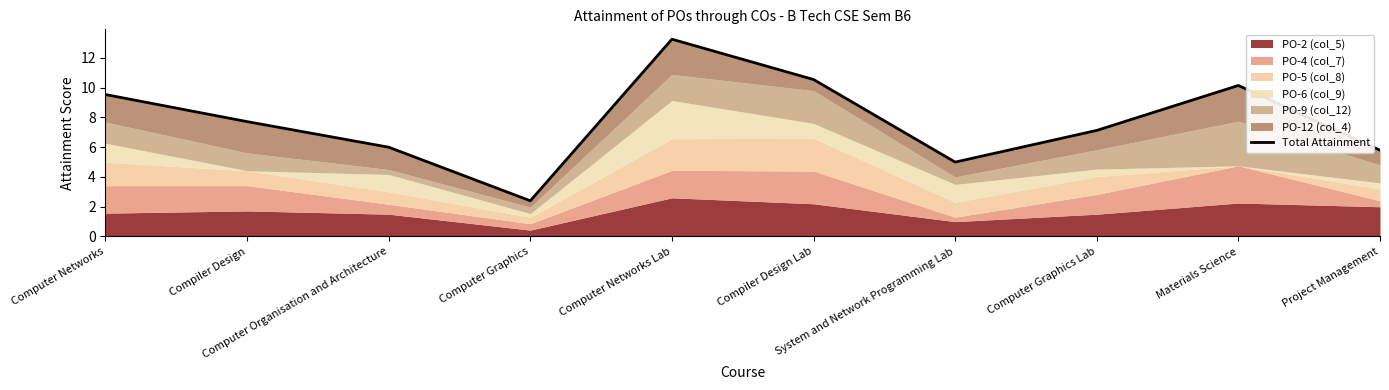

What is the sum of all values?

77.5